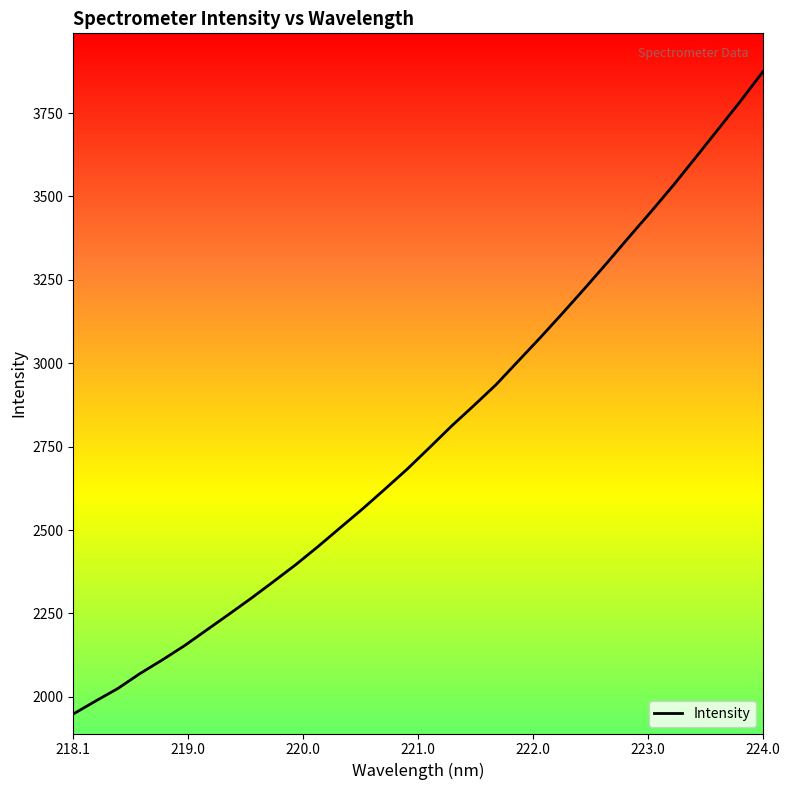

True or false: there are more than 2 points higher than both neighbors.

False